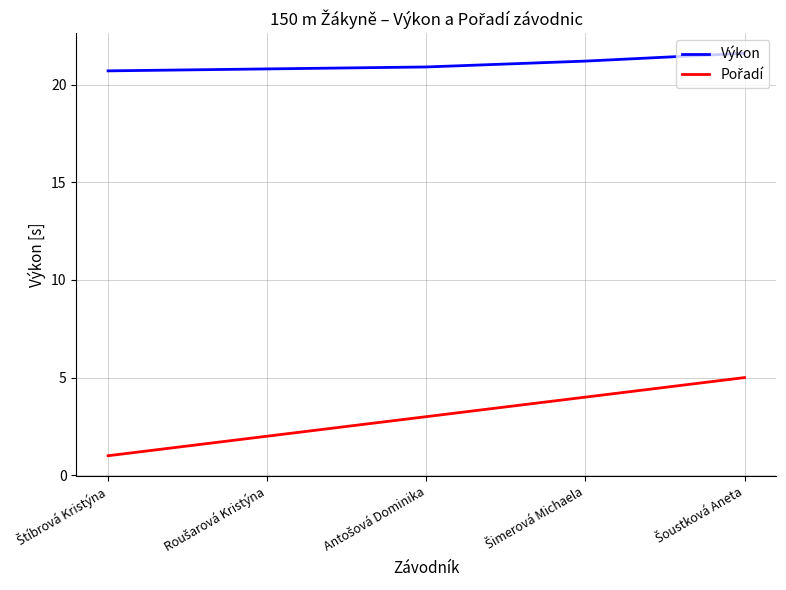

What is the difference between the maximum and minimum values in the Výkon series?

0.9